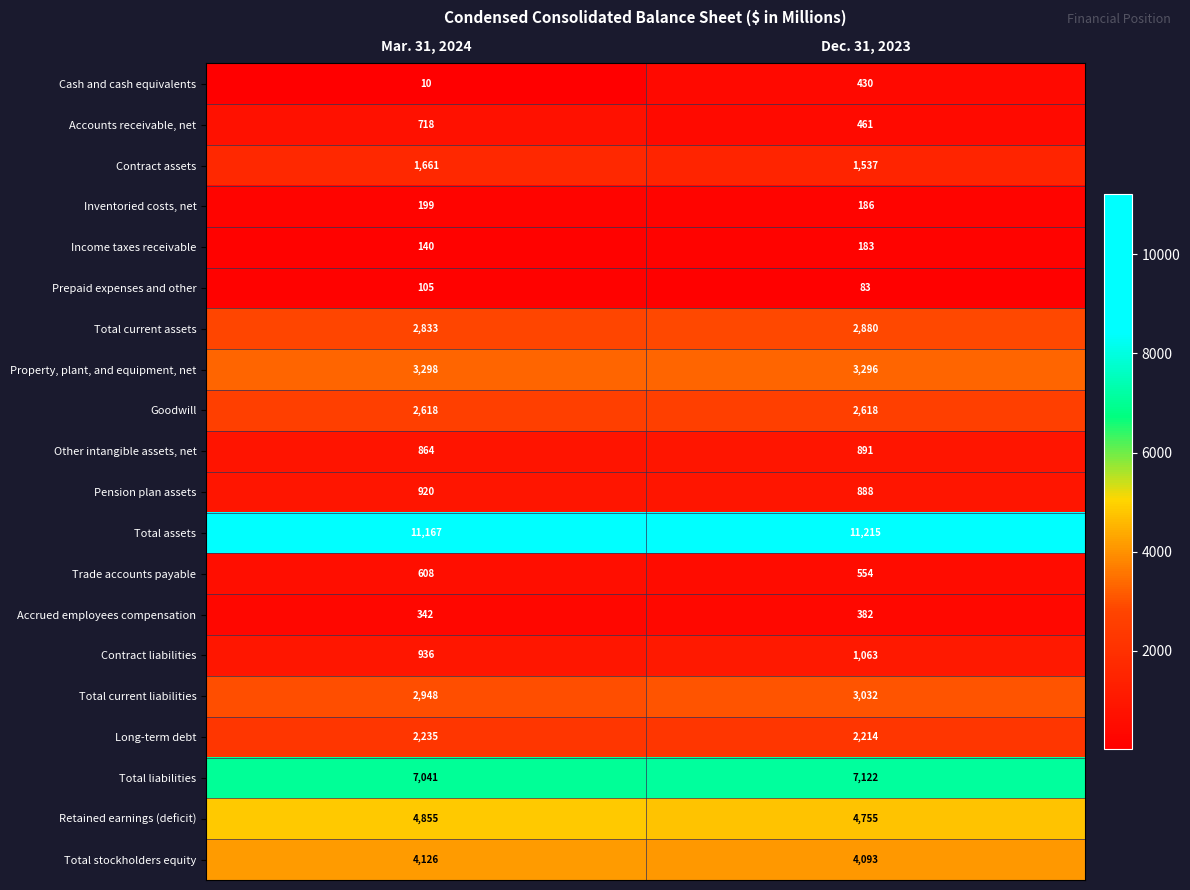

What is the difference between the maximum and minimum values in the Other intangible assets, net series?

27